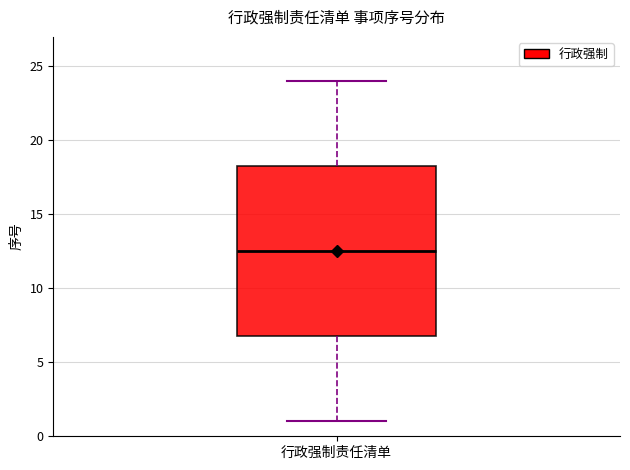

Transcribe this box plot: give where the median line is, the range the box spans, and where the two whiskers end, as read against the y-axis. The values are not printed on the chart, so give them approximately, as read against the axis.

median 12.5, box 7.0 to 18.5, whiskers 1.0 to 24.0